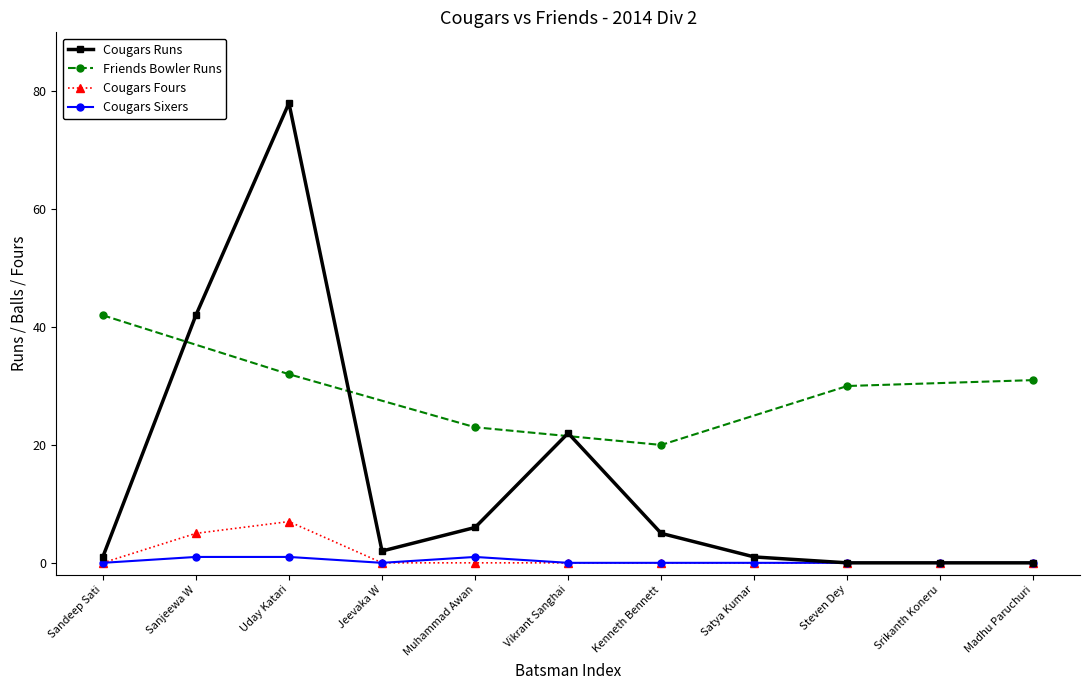

How many data points in Cougars Runs are above 2?

5